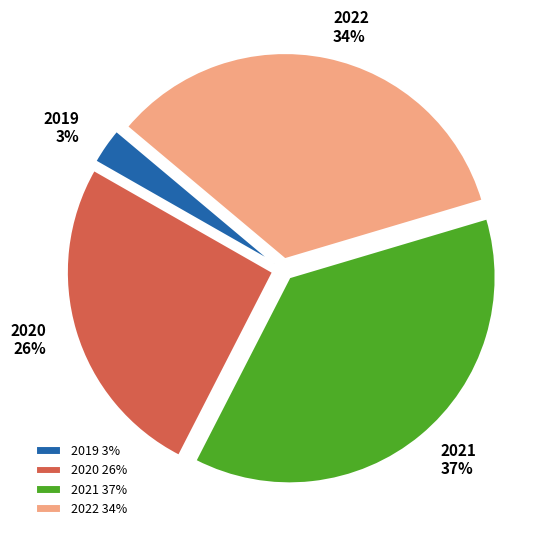

To the nearest percent, what portion does 2022 represent?

34%